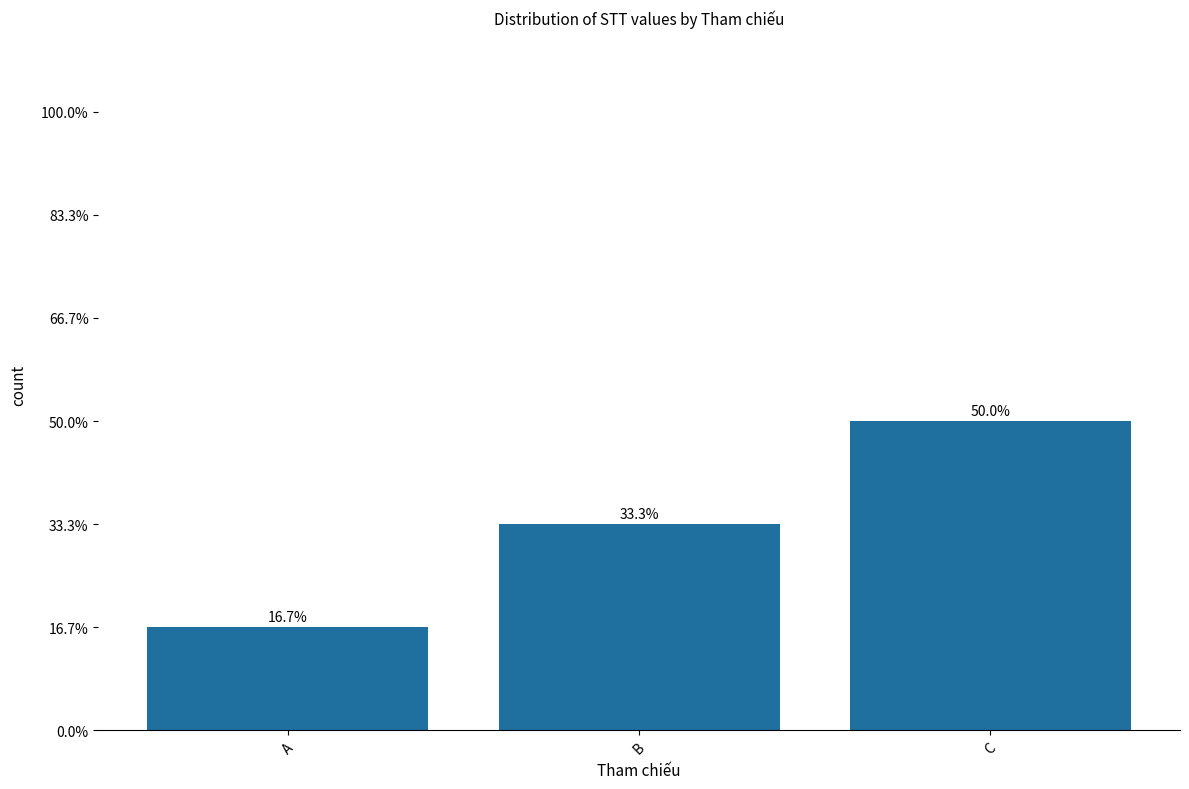

Where does the data first go above 2?

C